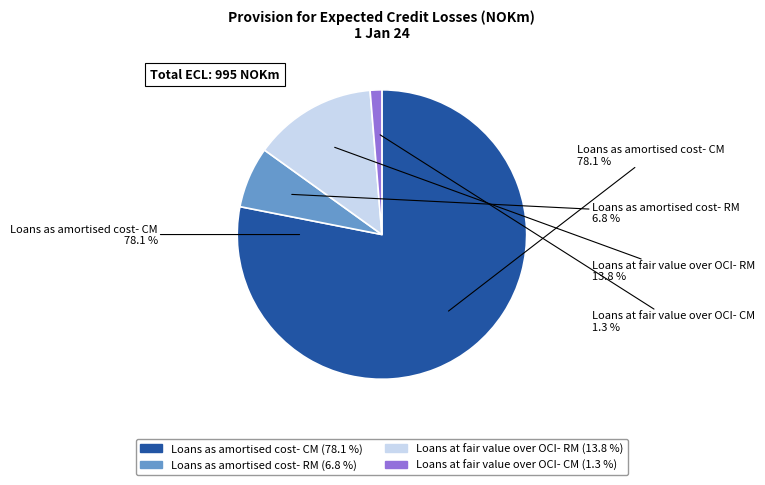

The Loans as amortised cost- RM slice represents 7% of the pie. True or false?

True